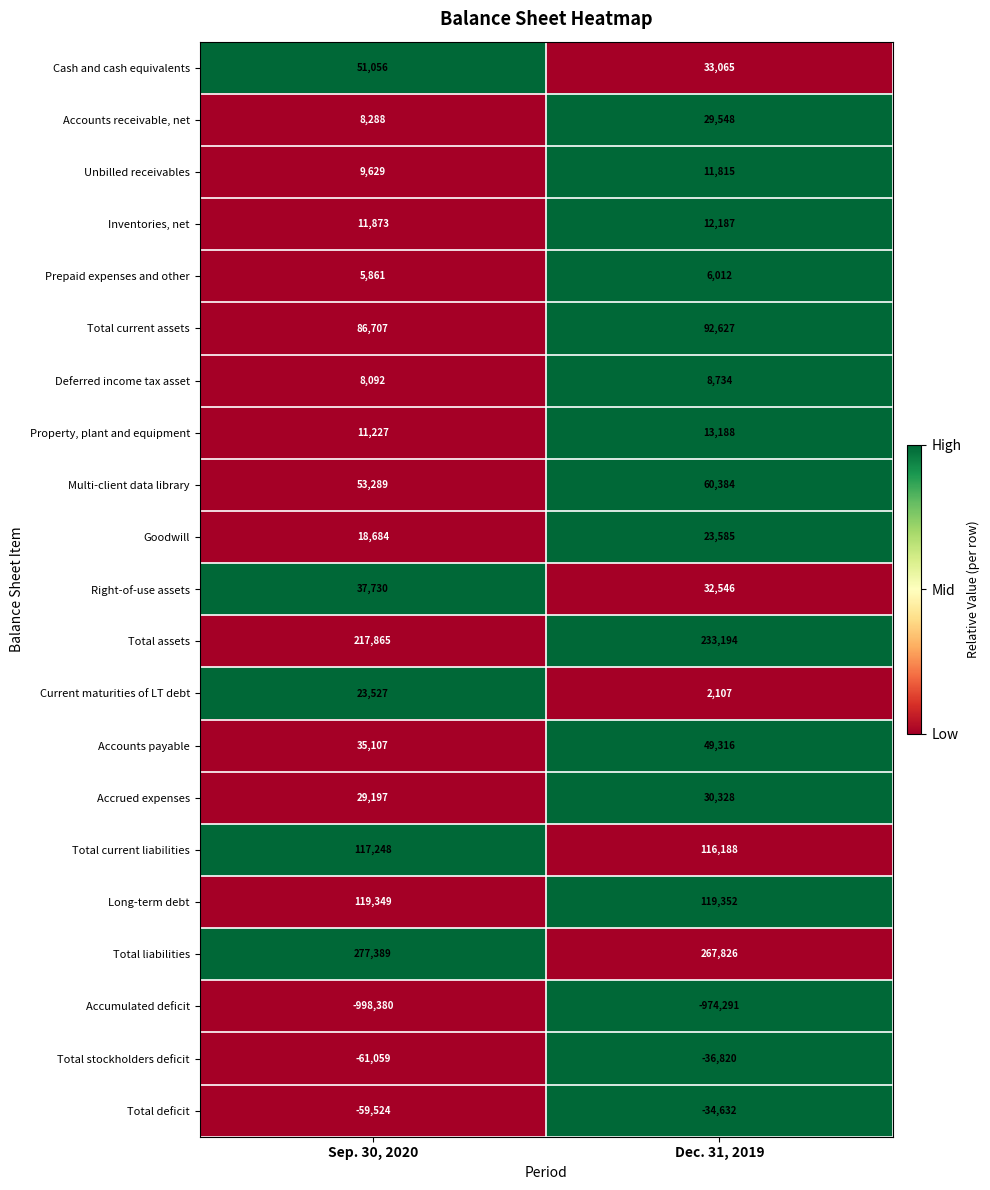

Where is Goodwill nearest to the value 21134?

Sep. 30, 2020